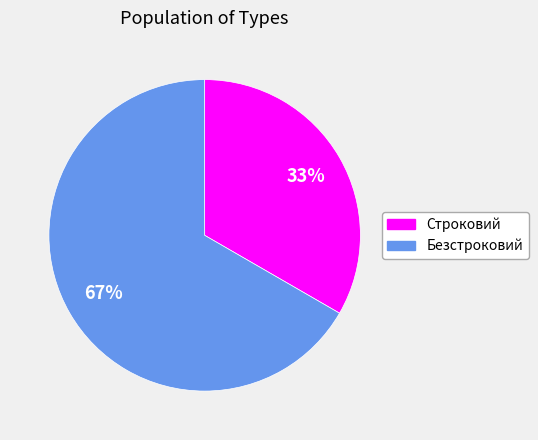

Between Строковий and Безстроковий, which is larger?

Безстроковий